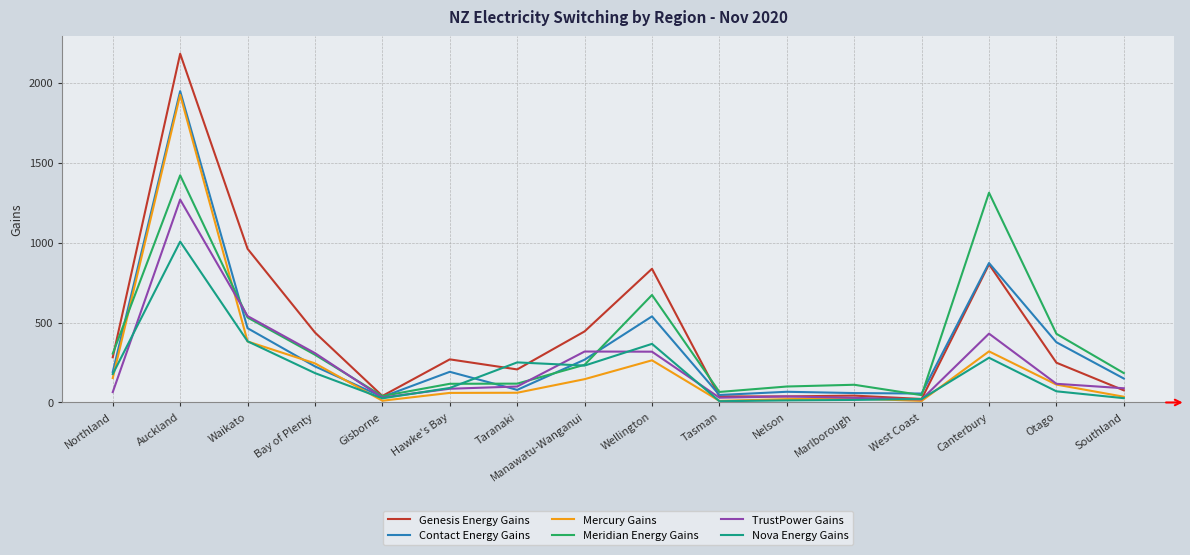

What value does the Genesis Energy Gains series have at Waikato, to the nearest 50?

950